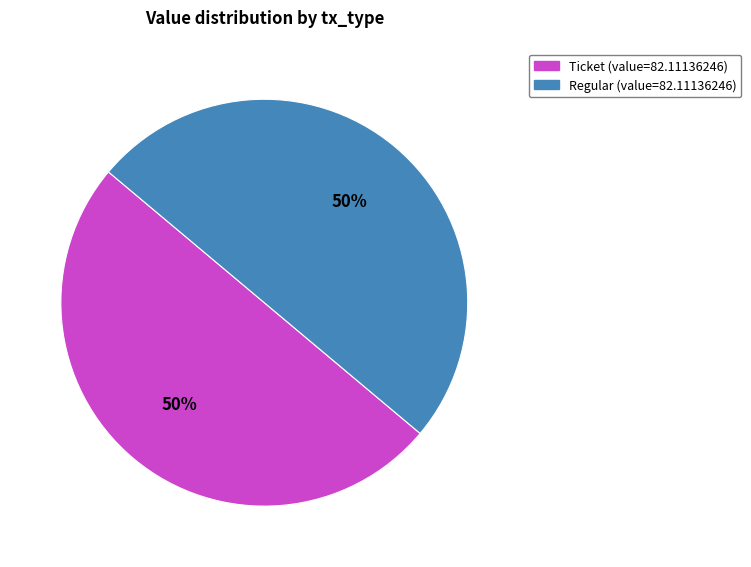

Count the number of slices in the pie.

2